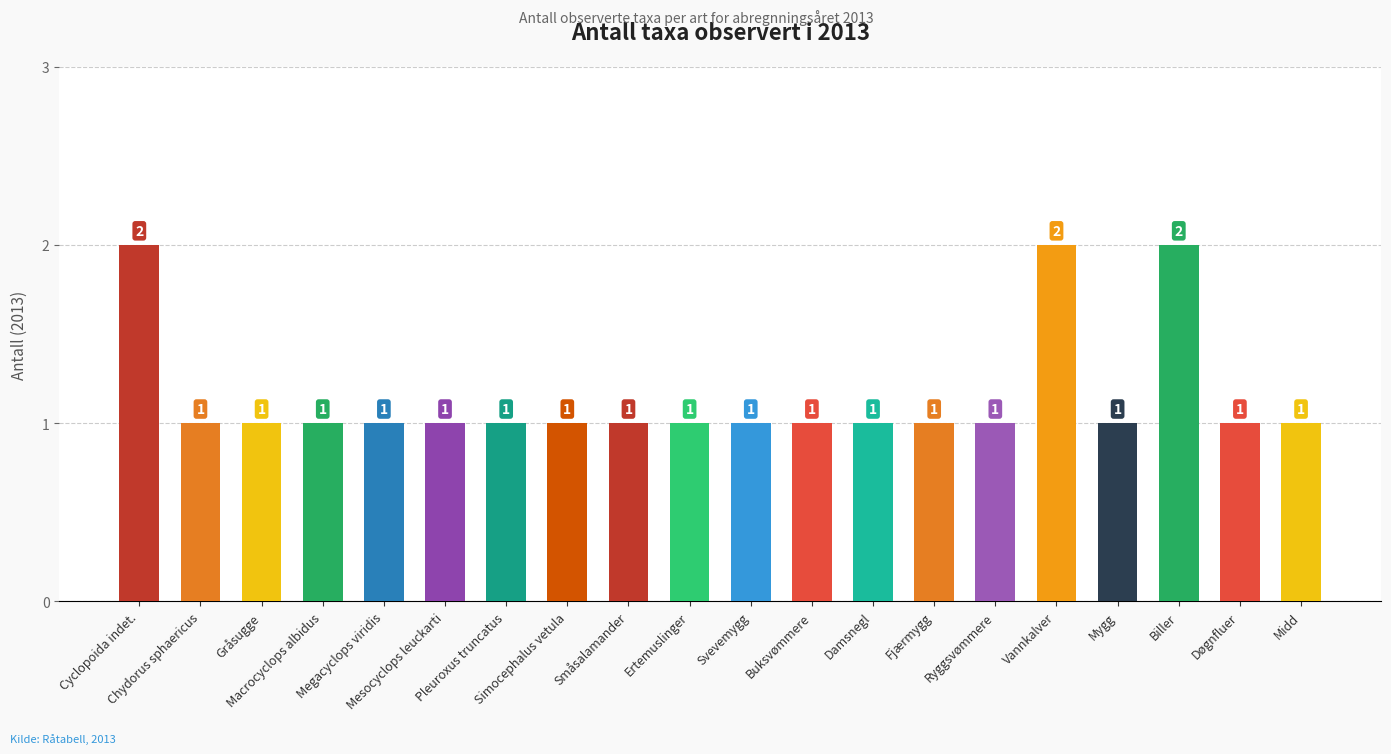

What is the sum of all values?

23